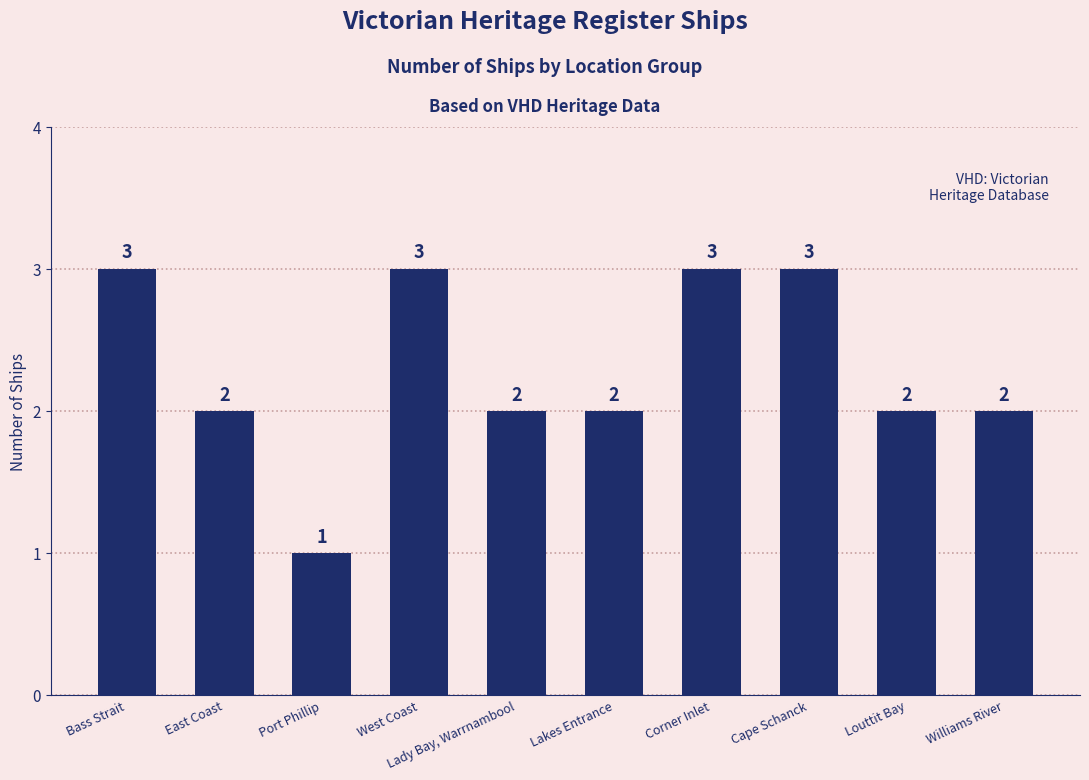

Approximately how many times larger is the value at East Coast compared to Bass Strait?

0.7